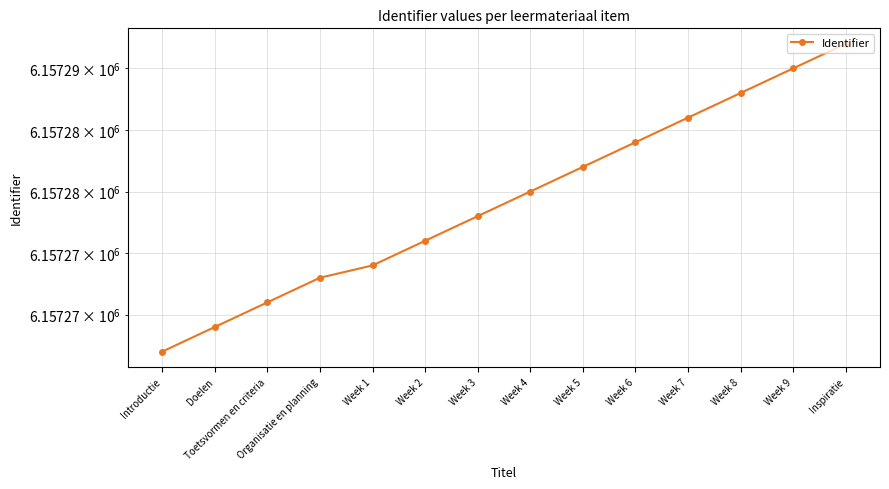

What is the value of the 1st point from the left?

6157267